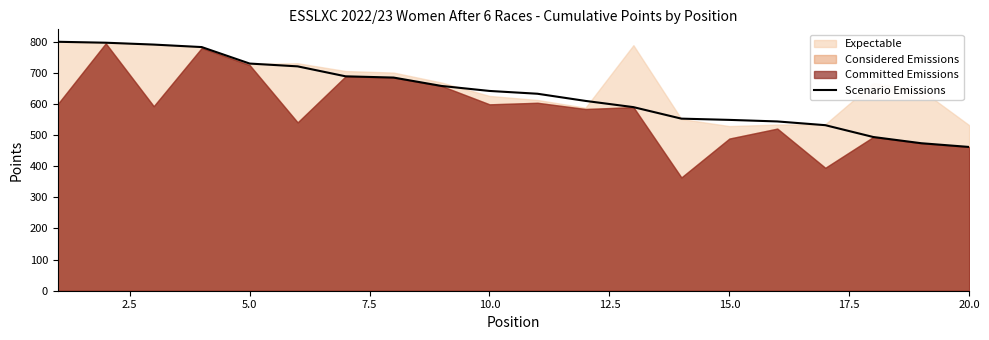

What is the value of the 1st point from the left?

800